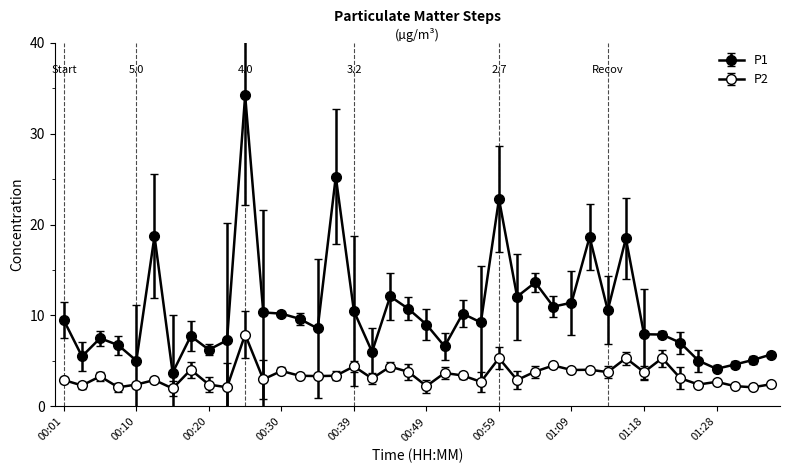

Count the number of data series in this chart.

2